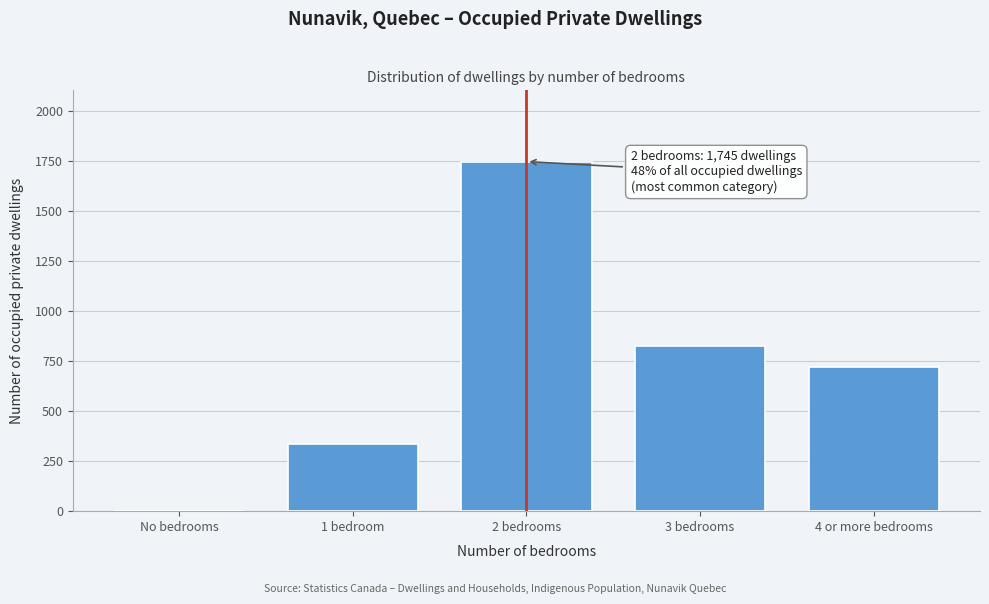

Reading right to left, list all the values displayed in this chart.

4 or more bedrooms=720	3 bedrooms=825	2 bedrooms=1745	1 bedroom=335	No bedrooms=0